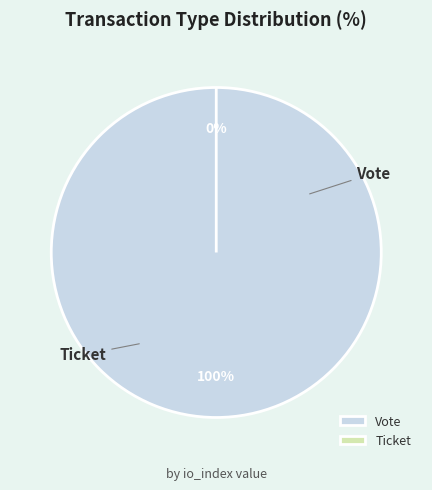

Rank the categories by value from highest to lowest.

Vote, Ticket